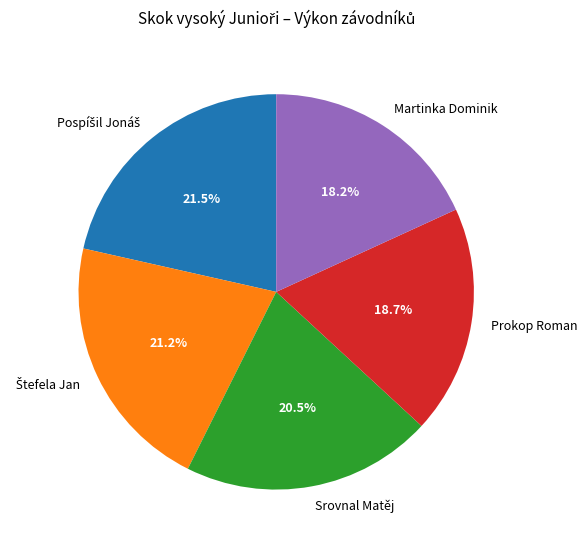

How many slices are in this pie chart?

5